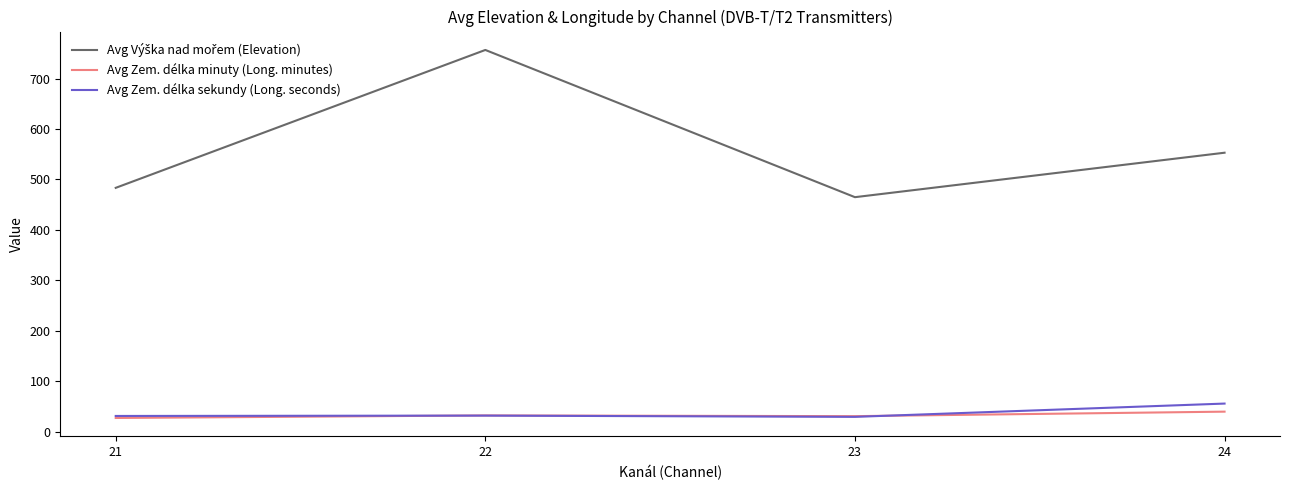

What is the total value across all series at 23?

525.7